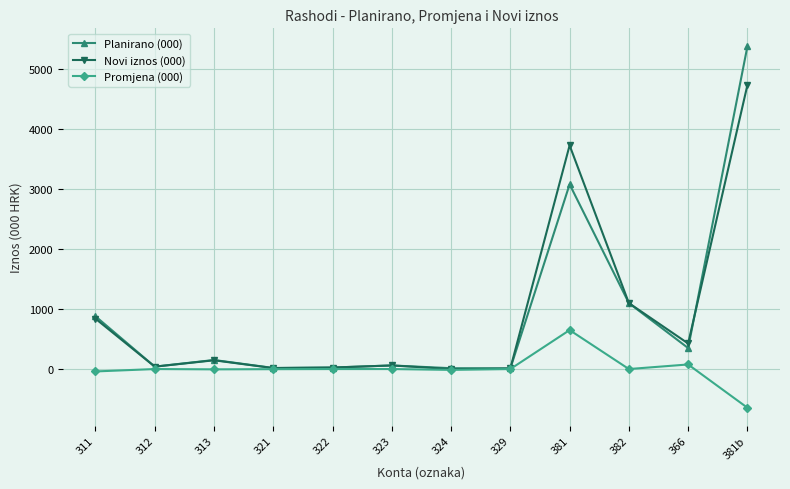

Which series has the widest spread of values?

Planirano (000)